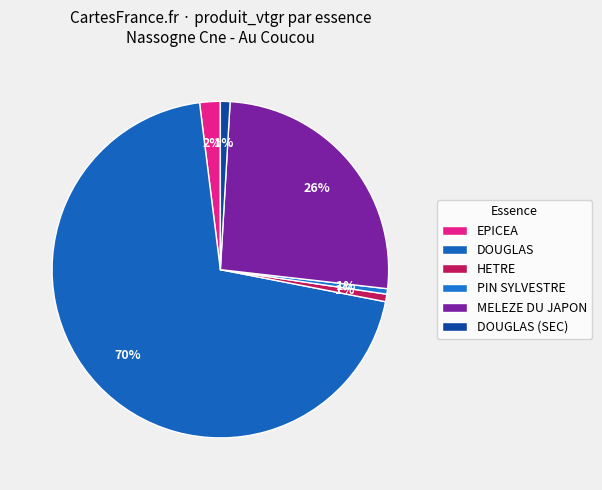

Count the number of slices in the pie.

6